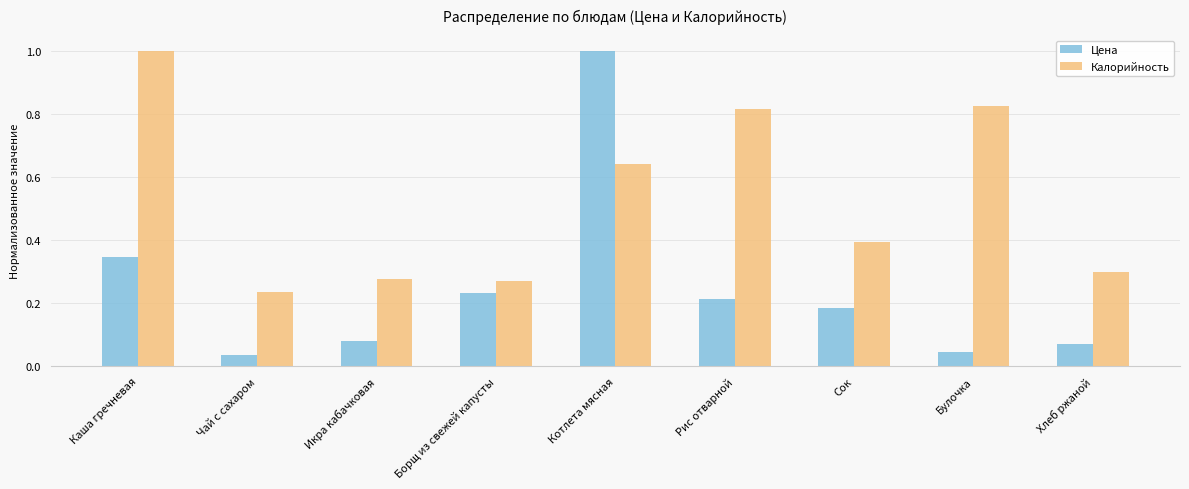

What is the difference between the maximum and second lowest values in the Цена series?

1.0